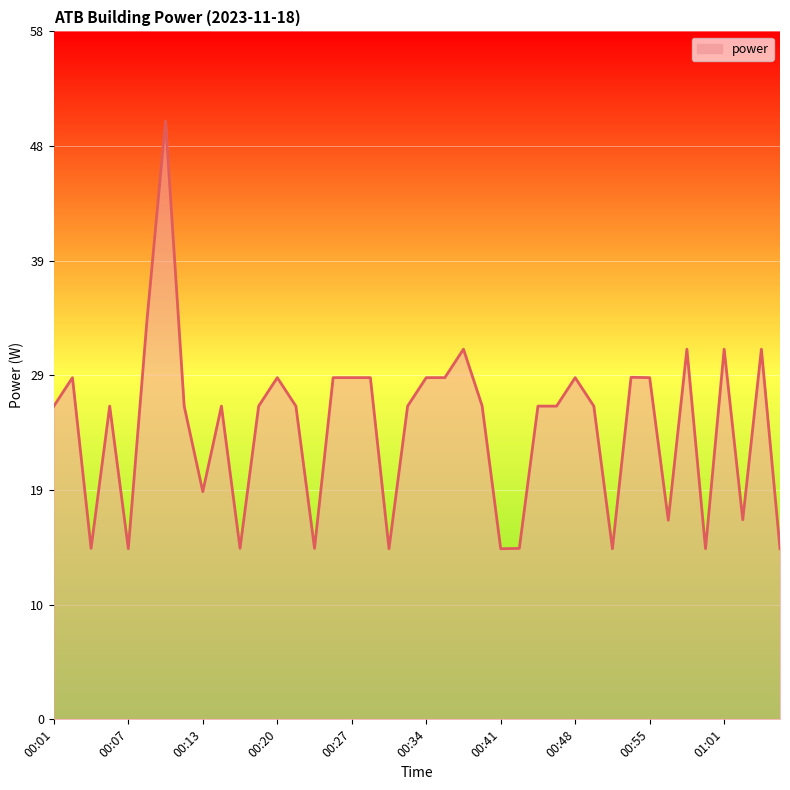

What is the maximum value shown in the chart?

50.4